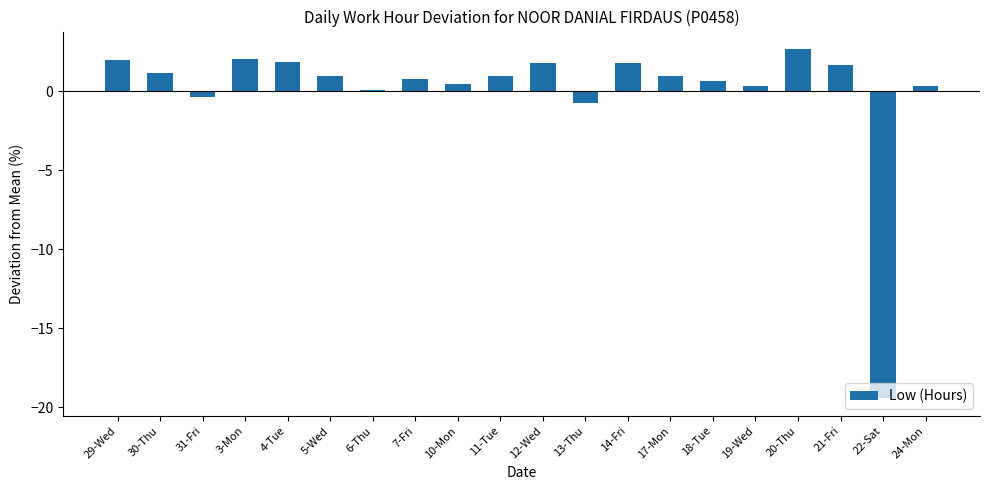

Which label corresponds to the largest value in the chart?

20-Thu